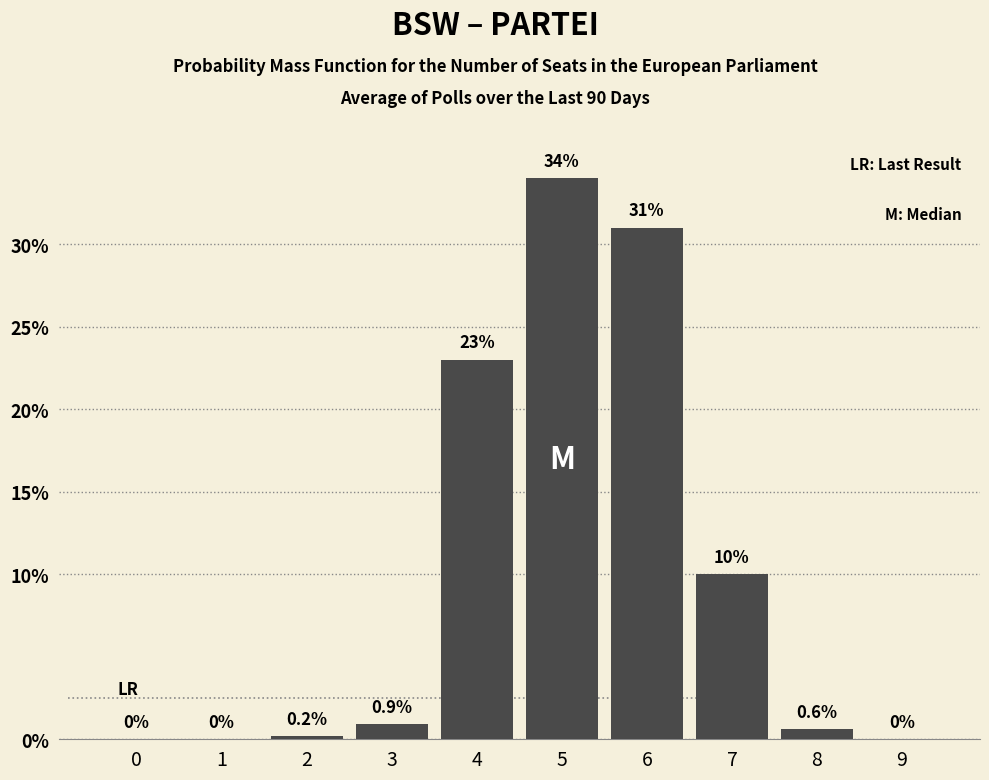

Reading left to right, list all the values displayed in this chart.

0=0.0	1=0.0	2=0.2	3=0.9	4=23.0	5=34.0	6=31.0	7=10.0	8=0.6	9=0.0